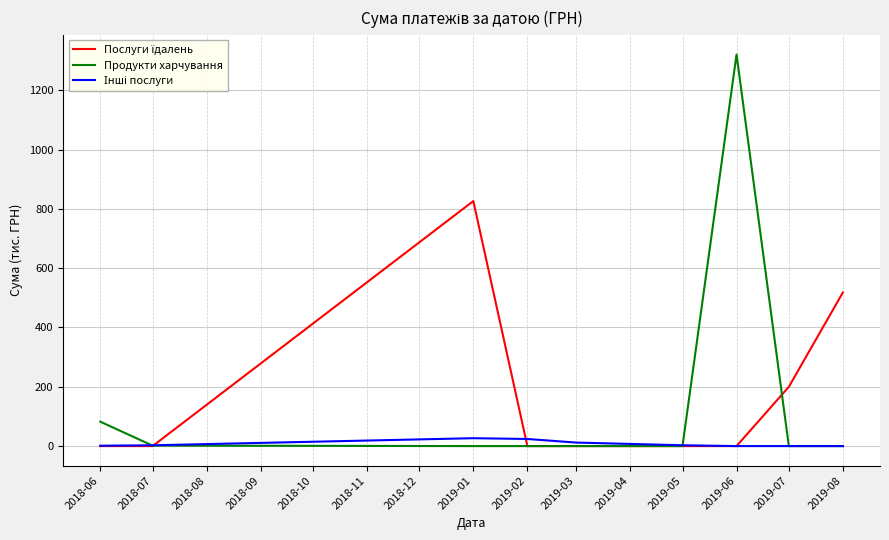

Does the chart display data point markers on the line(s)?

No